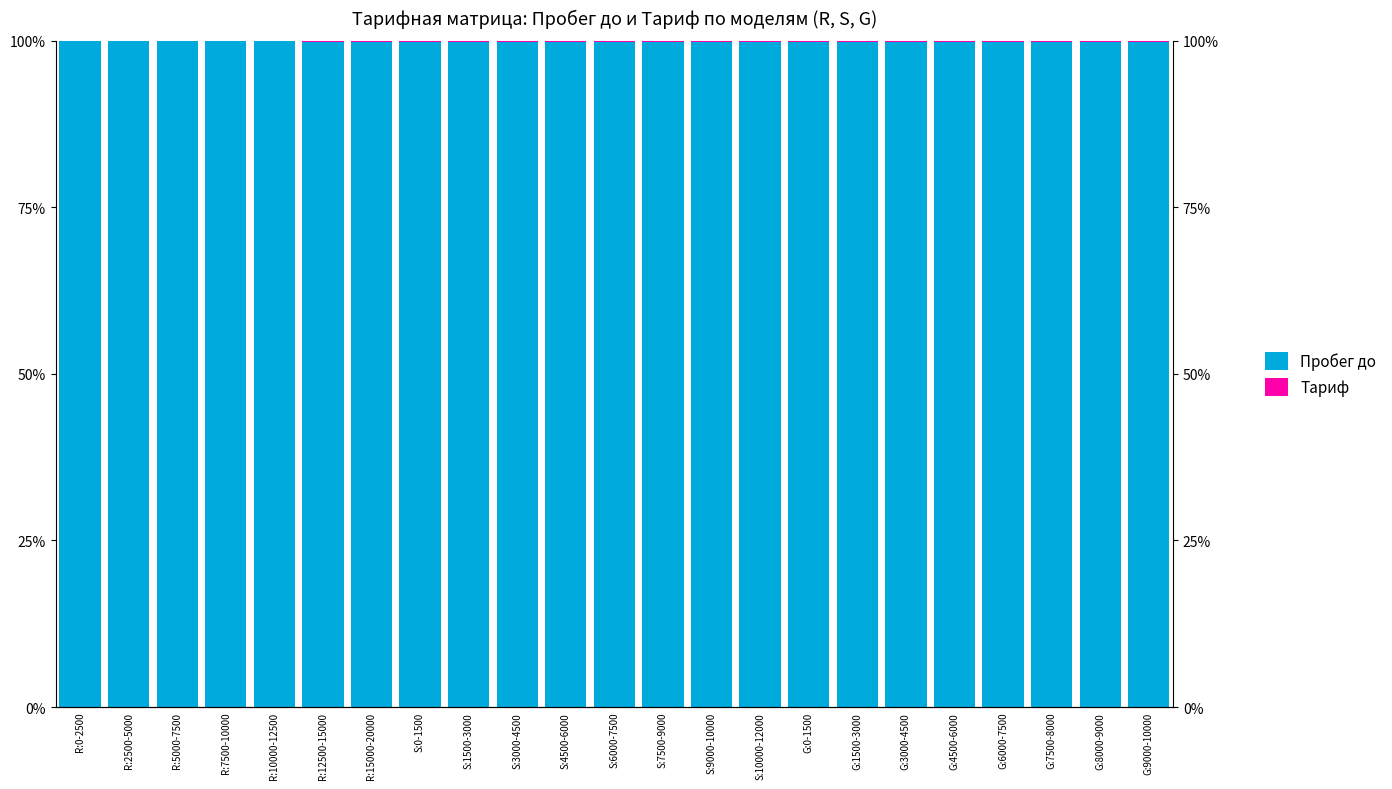

What is the value of the Пробег до bar at the 9th from the left?

99.9